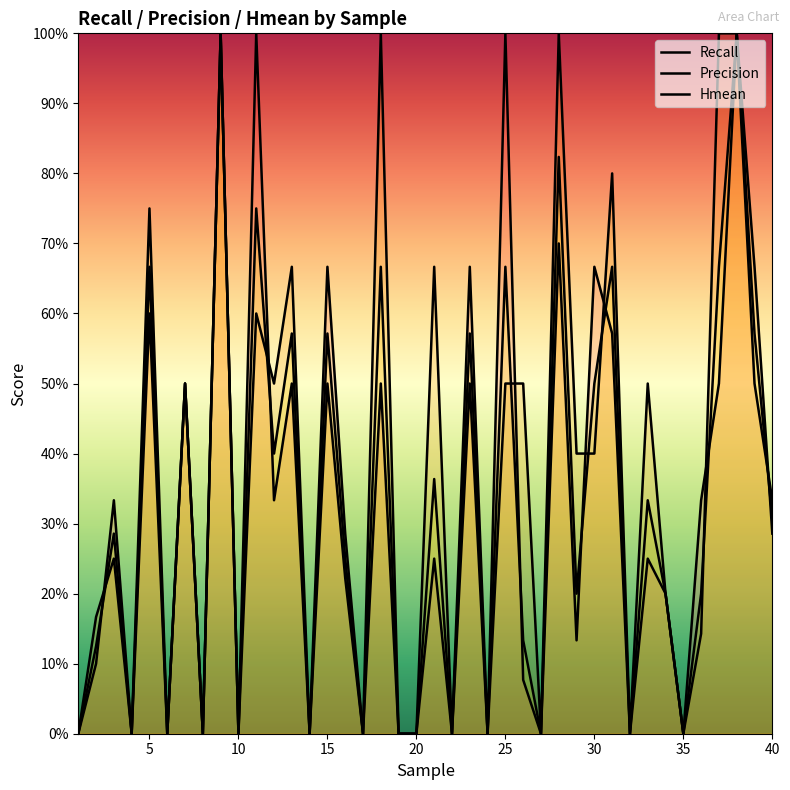

What are all the series names shown in the legend?

Recall, Precision, Hmean